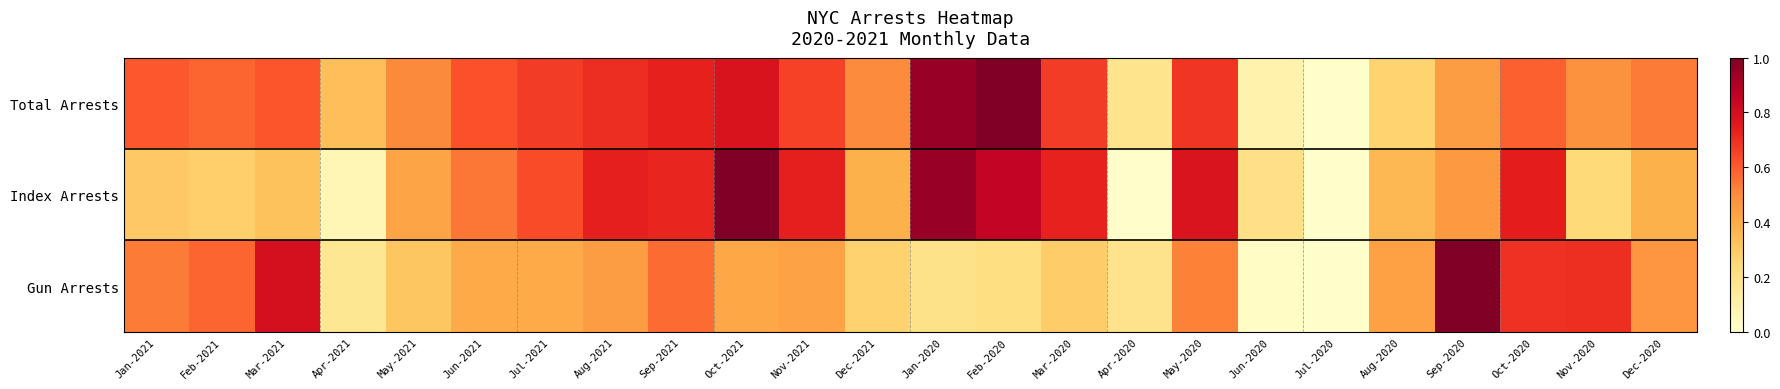

Reading left to right, list all the values displayed in this chart.

Total Arrests: Jan-2021=0.6	Feb-2021=0.6	Mar-2021=0.6	Apr-2021=0.3	May-2021=0.5	Jun-2021=0.6	Jul-2021=0.7	Aug-2021=0.7	Sep-2021=0.7	Oct-2021=0.8	Nov-2021=0.7	Dec-2021=0.5	Jan-2020=0.9	Feb-2020=1.0	Mar-2020=0.7	Apr-2020=0.2	May-2020=0.7	Jun-2020=0.1	Jul-2020=0.0	Aug-2020=0.3	Sep-2020=0.4	Oct-2020=0.6	Nov-2020=0.5	Dec-2020=0.5
Index Arrests: Jan-2021=0.3	Feb-2021=0.3	Mar-2021=0.3	Apr-2021=0.1	May-2021=0.4	Jun-2021=0.5	Jul-2021=0.6	Aug-2021=0.7	Sep-2021=0.7	Oct-2021=1.0	Nov-2021=0.7	Dec-2021=0.4	Jan-2020=0.9	Feb-2020=0.9	Mar-2020=0.7	Apr-2020=0.0	May-2020=0.8	Jun-2020=0.2	Jul-2020=0.0	Aug-2020=0.4	Sep-2020=0.5	Oct-2020=0.7	Nov-2020=0.2	Dec-2020=0.4
Gun Arrests: Jan-2021=0.5	Feb-2021=0.6	Mar-2021=0.8	Apr-2021=0.2	May-2021=0.3	Jun-2021=0.4	Jul-2021=0.4	Aug-2021=0.4	Sep-2021=0.6	Oct-2021=0.4	Nov-2021=0.4	Dec-2021=0.3	Jan-2020=0.2	Feb-2020=0.2	Mar-2020=0.3	Apr-2020=0.2	May-2020=0.5	Jun-2020=0.0	Jul-2020=0.0	Aug-2020=0.4	Sep-2020=1.0	Oct-2020=0.7	Nov-2020=0.7	Dec-2020=0.5